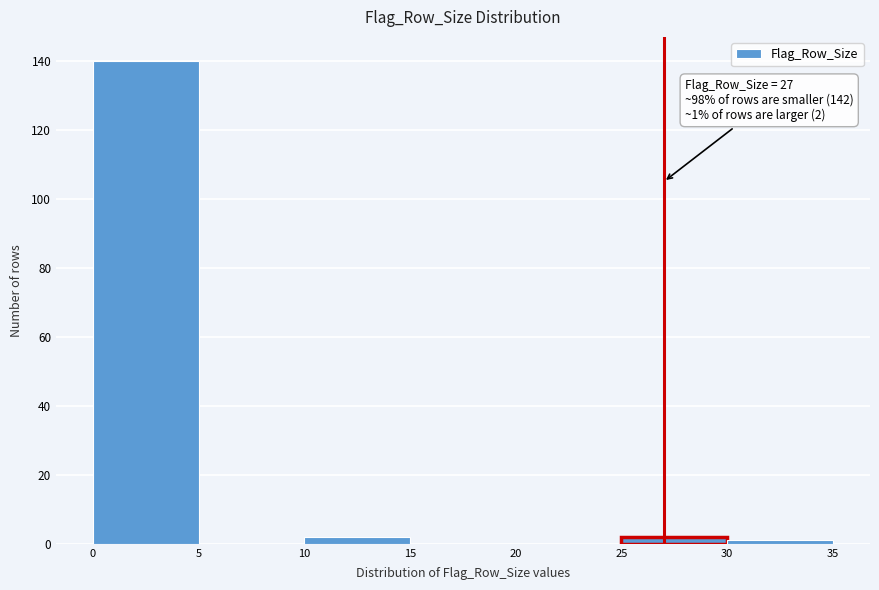

Over which range of the x-axis is the bar tallest?

0 to 5